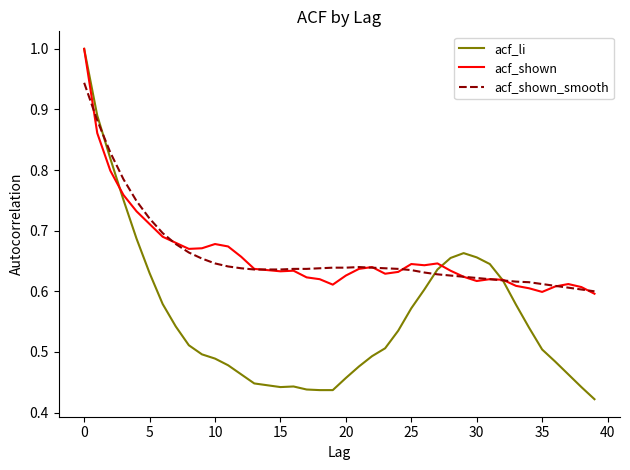

Which series has the widest spread of values?

acf_li